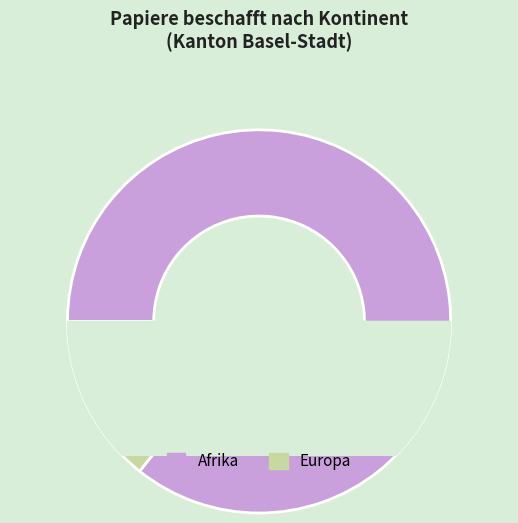

Which category has the smallest portion of the pie?

Asien